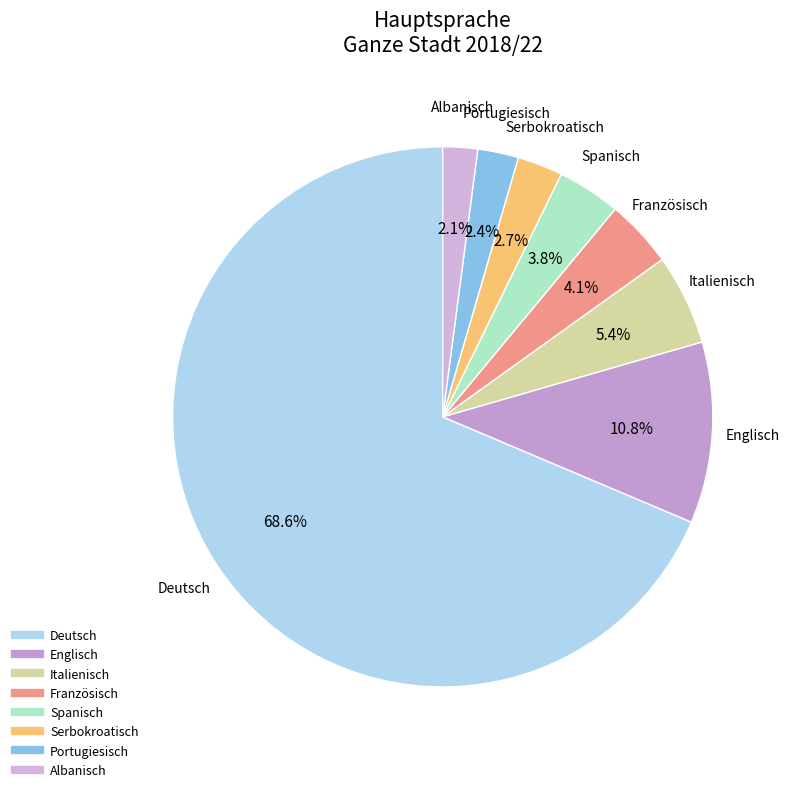

Which category has the biggest portion of the pie?

Deutsch